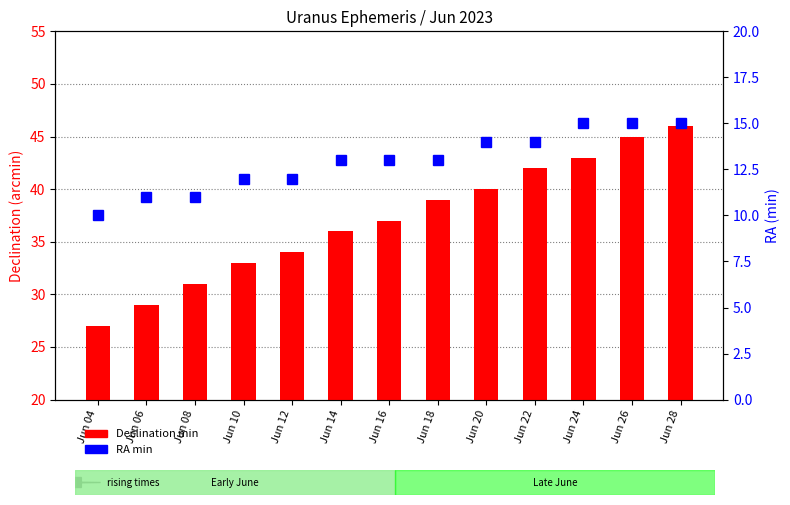

What is the minimum value for RA min?

10